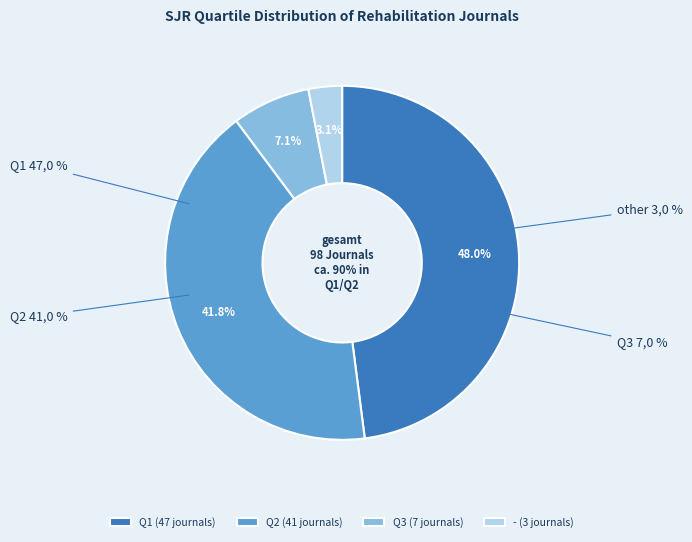

What is the smallest slice in the pie chart?

-